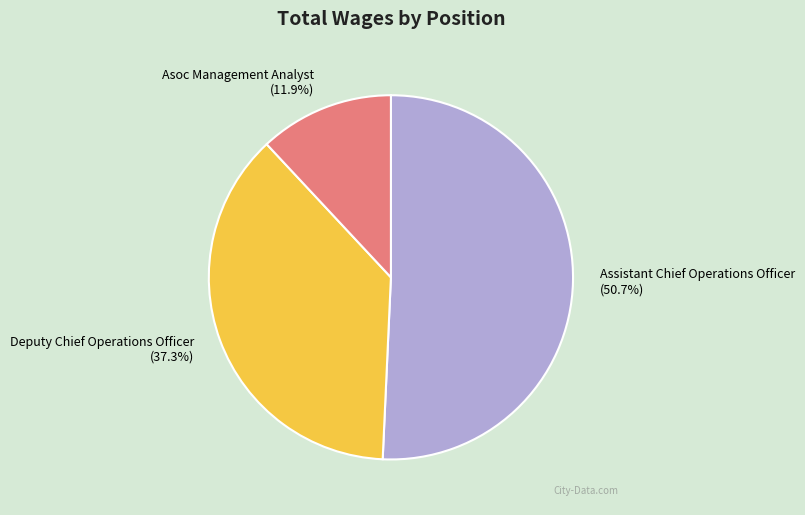

Is there a majority slice in this chart?

Yes